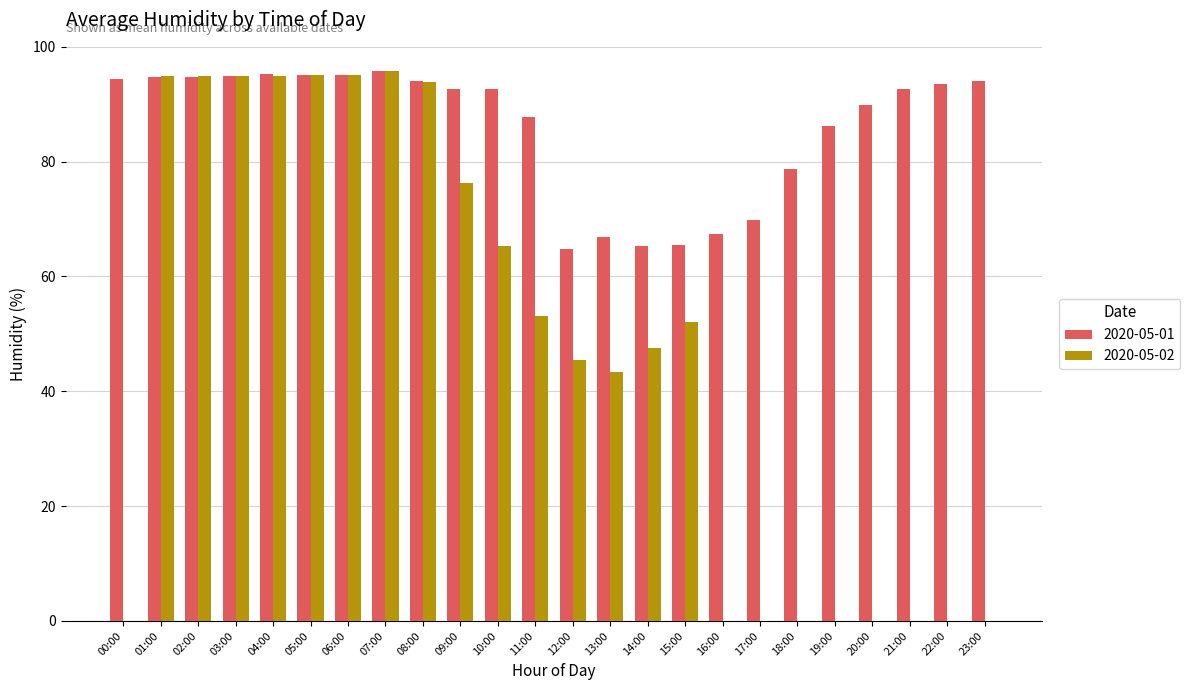

Are the bars grouped side by side (vs. stacked)?

Yes